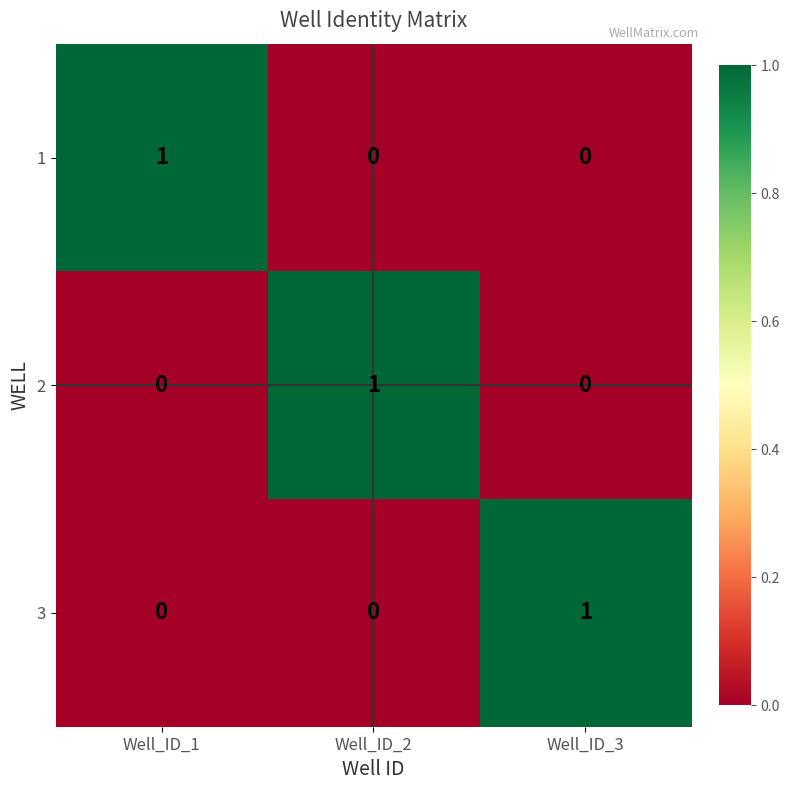

At how many categories does at least one series exceed 0?

3